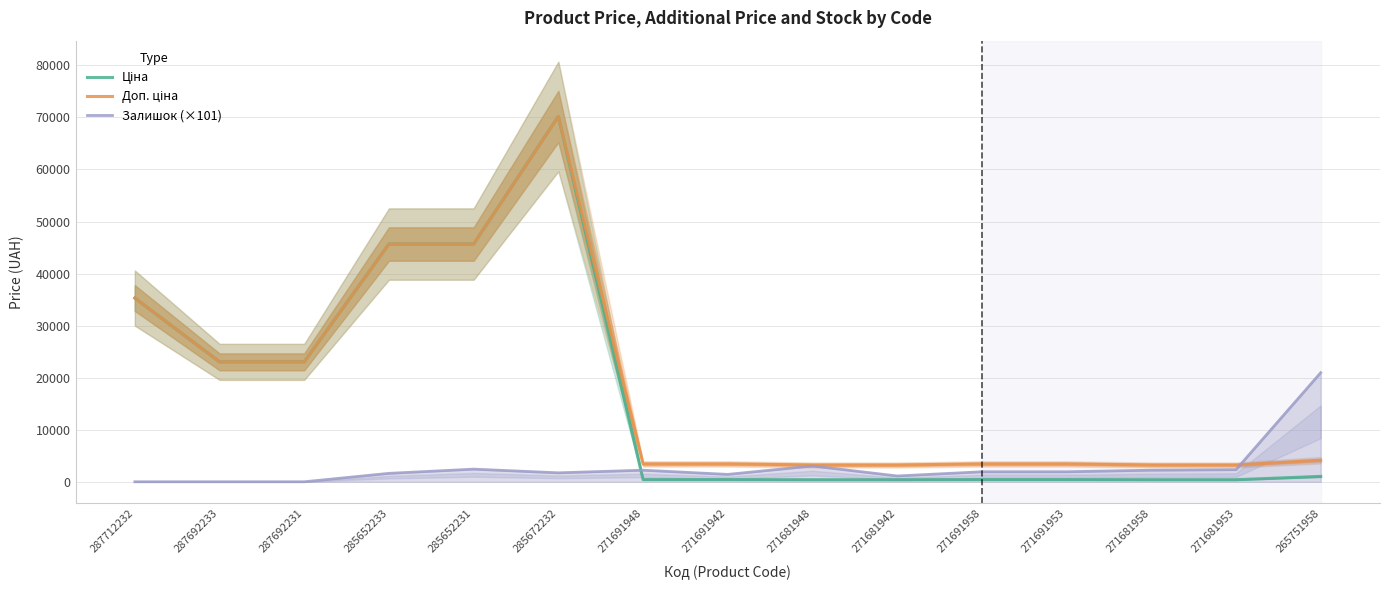

At which category is the sum across all series the highest?

285672232